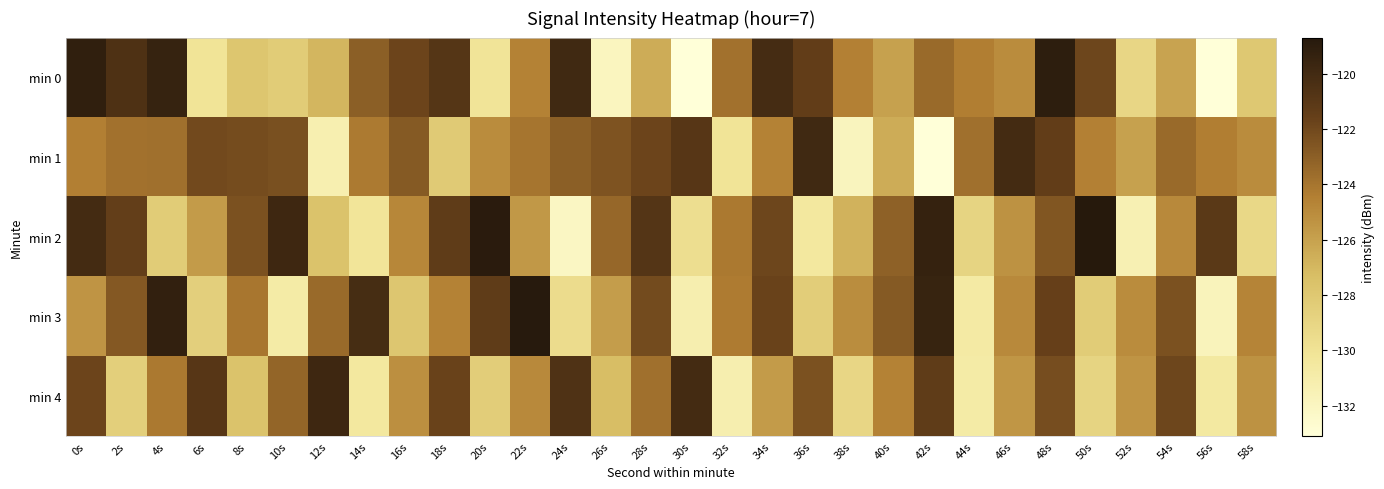

Reading right to left, what are all the values shown in this chart?

min 0: 58s=-128.0	56s=-133.1	54s=-126.1	52s=-129.1	50s=-121.9	48s=-119.0	46s=-125.0	44s=-124.4	42s=-123.5	40s=-126.0	38s=-124.5	36s=-121.4	34s=-120.1	32s=-123.8	30s=-133.1	28s=-126.5	26s=-131.9	24s=-119.9	22s=-124.6	20s=-130.1	18s=-120.9	16s=-121.8	14s=-123.0	12s=-126.9	10s=-128.3	8s=-127.8	6s=-130.1	4s=-119.4	2s=-120.5	0s=-119.2
min 1: 58s=-125.0	56s=-124.4	54s=-123.5	52s=-126.0	50s=-124.5	48s=-121.4	46s=-120.1	44s=-123.8	42s=-133.1	40s=-126.5	38s=-131.9	36s=-119.9	34s=-124.6	32s=-130.1	30s=-120.9	28s=-121.8	26s=-122.5	24s=-123.0	22s=-124.0	20s=-125.0	18s=-128.2	16s=-122.8	14s=-124.3	12s=-131.3	10s=-122.3	8s=-122.1	6s=-122.0	4s=-123.8	2s=-123.8	0s=-124.5
min 2: 58s=-129.2	56s=-121.1	54s=-124.9	52s=-131.4	50s=-118.7	48s=-122.6	46s=-125.3	44s=-128.9	42s=-119.4	40s=-123.1	38s=-126.8	36s=-130.5	34s=-121.9	32s=-124.2	30s=-129.7	28s=-120.8	26s=-123.4	24s=-132.1	22s=-125.6	20s=-118.9	18s=-121.3	16s=-124.8	14s=-130.2	12s=-127.6	10s=-119.8	8s=-122.4	6s=-125.7	4s=-128.3	2s=-121.5	0s=-120.1
min 3: 58s=-124.7	56s=-131.8	54s=-122.4	52s=-125.0	50s=-128.3	48s=-121.6	46s=-124.9	44s=-130.7	42s=-119.5	40s=-122.8	38s=-125.1	36s=-128.4	34s=-121.7	32s=-124.3	30s=-131.2	28s=-122.1	26s=-125.8	24s=-129.5	22s=-118.8	20s=-121.3	18s=-124.6	16s=-127.9	14s=-120.2	12s=-123.5	10s=-130.8	8s=-124.1	6s=-128.6	4s=-119.3	2s=-122.7	0s=-125.4
min 4: 58s=-125.3	56s=-130.6	54s=-121.9	52s=-125.4	50s=-128.9	48s=-122.2	46s=-125.5	44s=-130.8	42s=-121.3	40s=-124.6	38s=-129.1	36s=-122.4	34s=-125.7	32s=-131.2	30s=-120.1	28s=-123.8	26s=-127.3	24s=-120.6	22s=-124.9	20s=-128.4	18s=-121.7	16s=-125.2	14s=-130.5	12s=-119.8	10s=-123.3	8s=-127.6	6s=-120.9	4s=-124.2	2s=-128.5	0s=-121.8